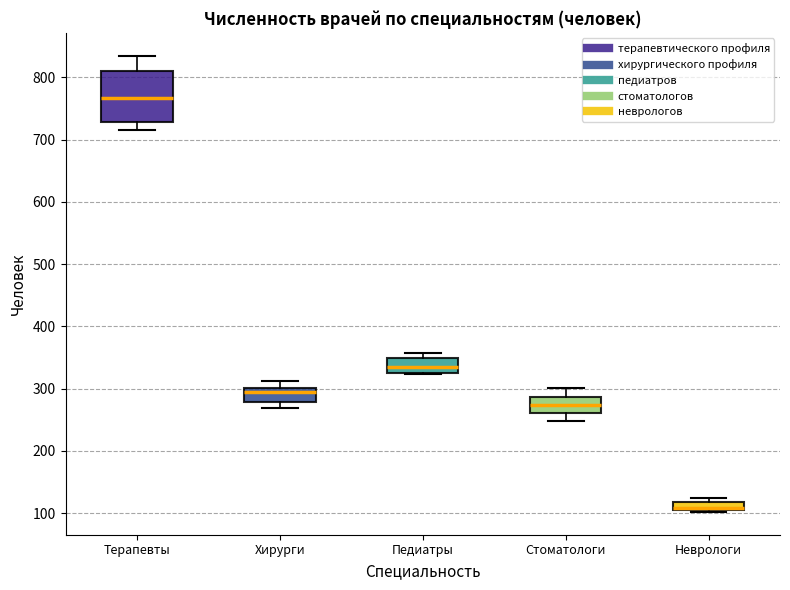

Where is the lower edge of the box for Неврологи on the y-axis? The values are not printed on the chart, so give them approximately, as read against the axis.

110